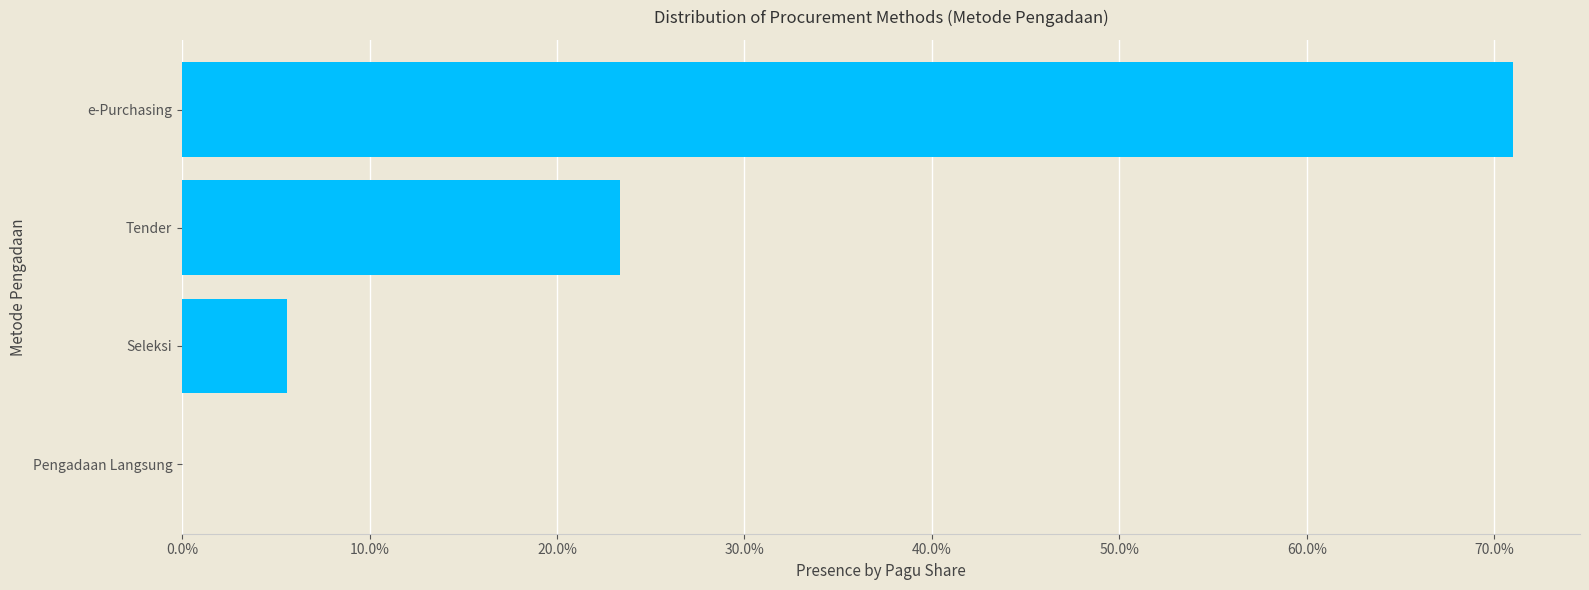

What is the average value?

0.2